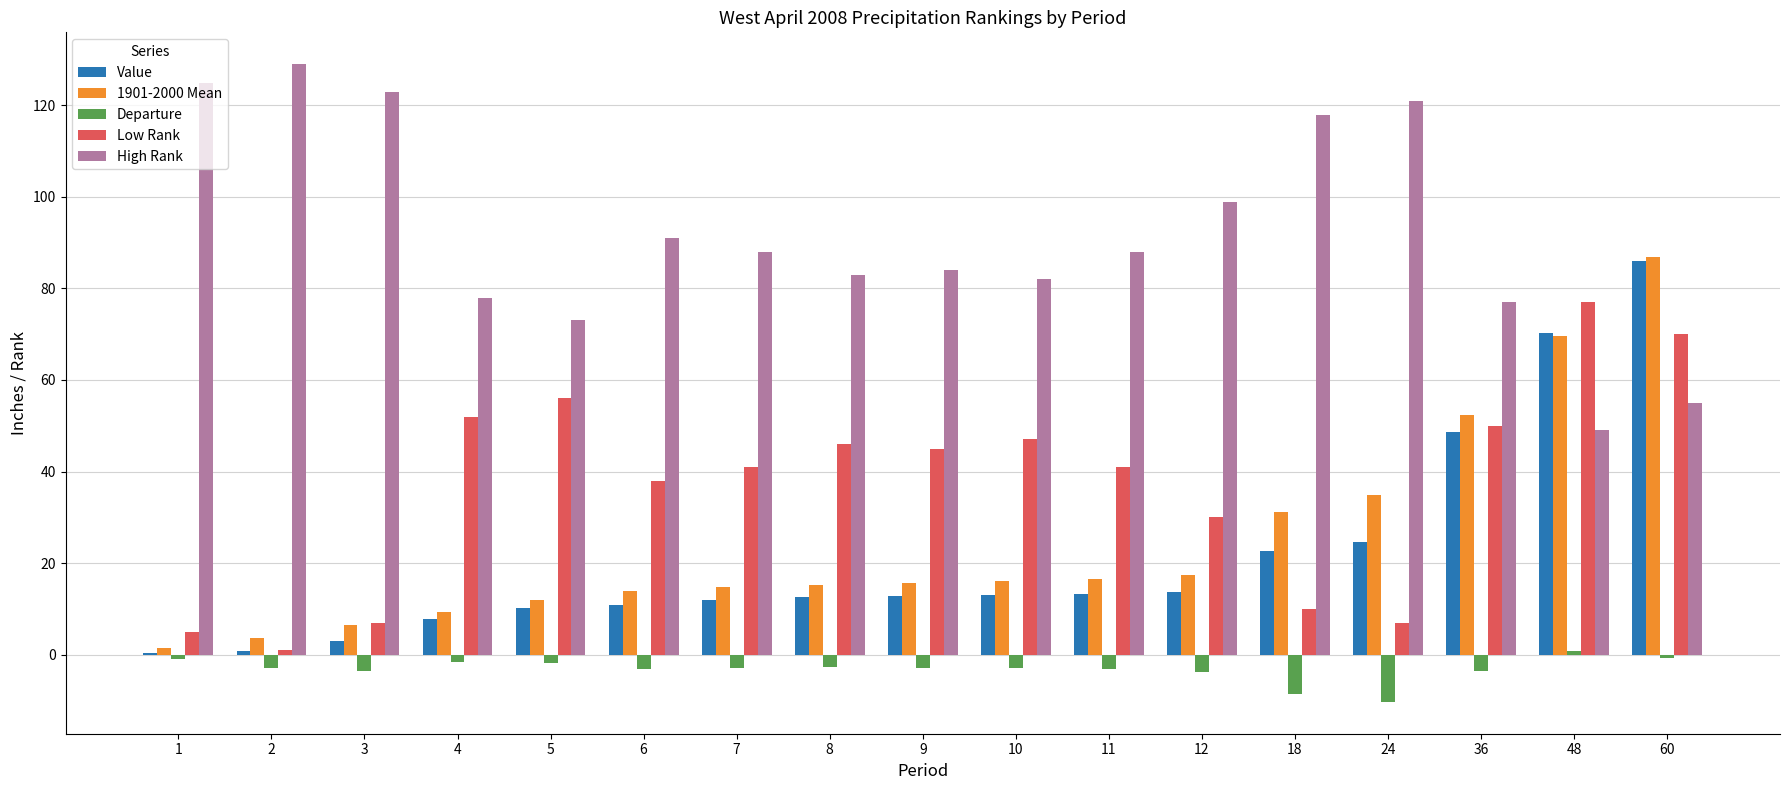

Is it true that Low Rank equals 71.8 at 11?

False